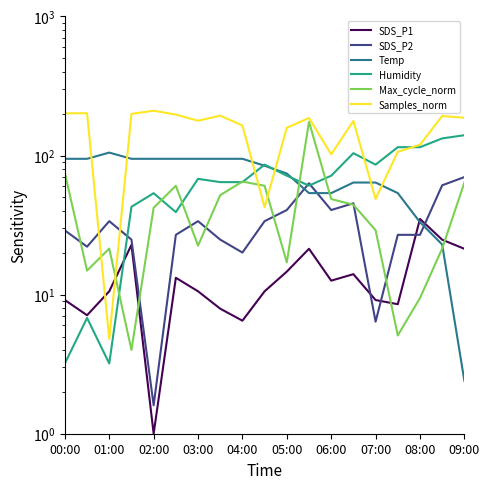

What is the value of the Max_cycle_norm point at the 3rd from the left?

21.4